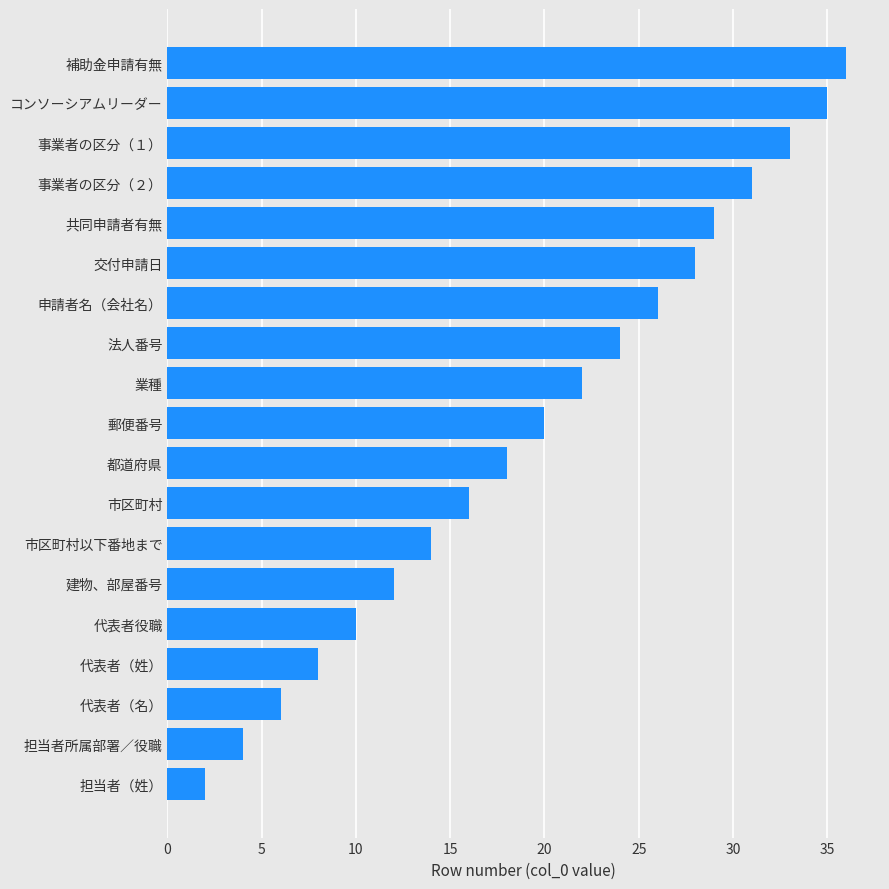

The value at 申請者名（会社名） is 7. True or false?

False